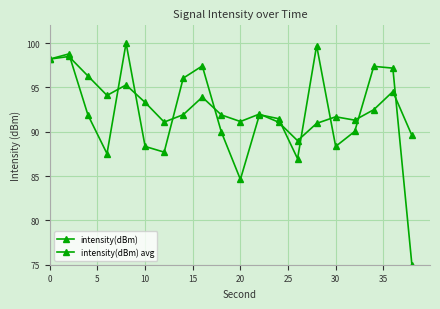

At which category is the sum across all series the highest?

5